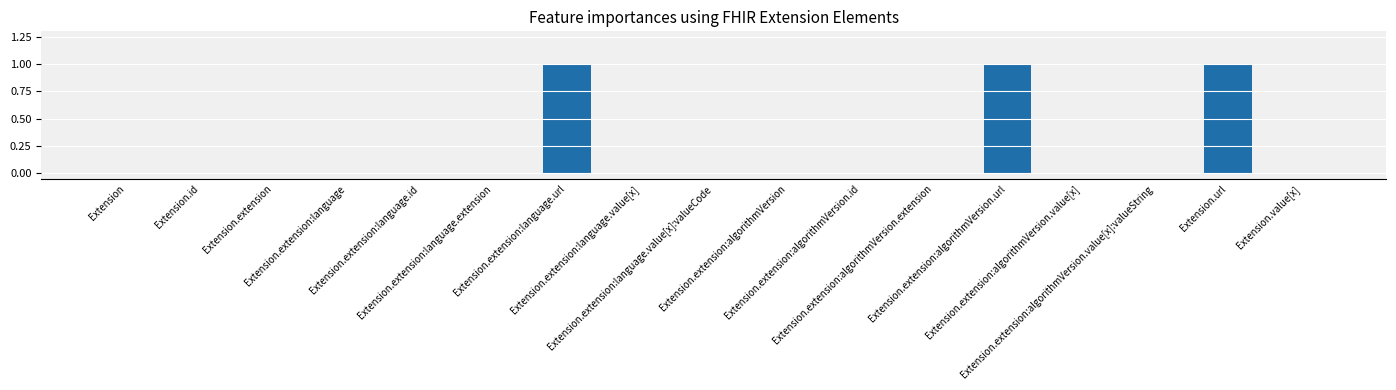

What is the sum of all values?

3